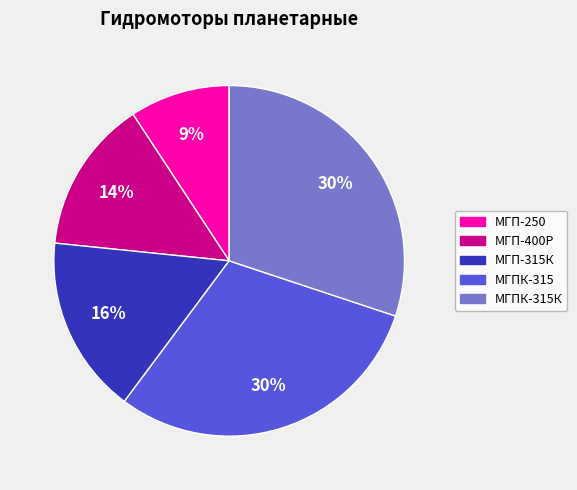

Is there any slice that represents more than half of the pie?

No